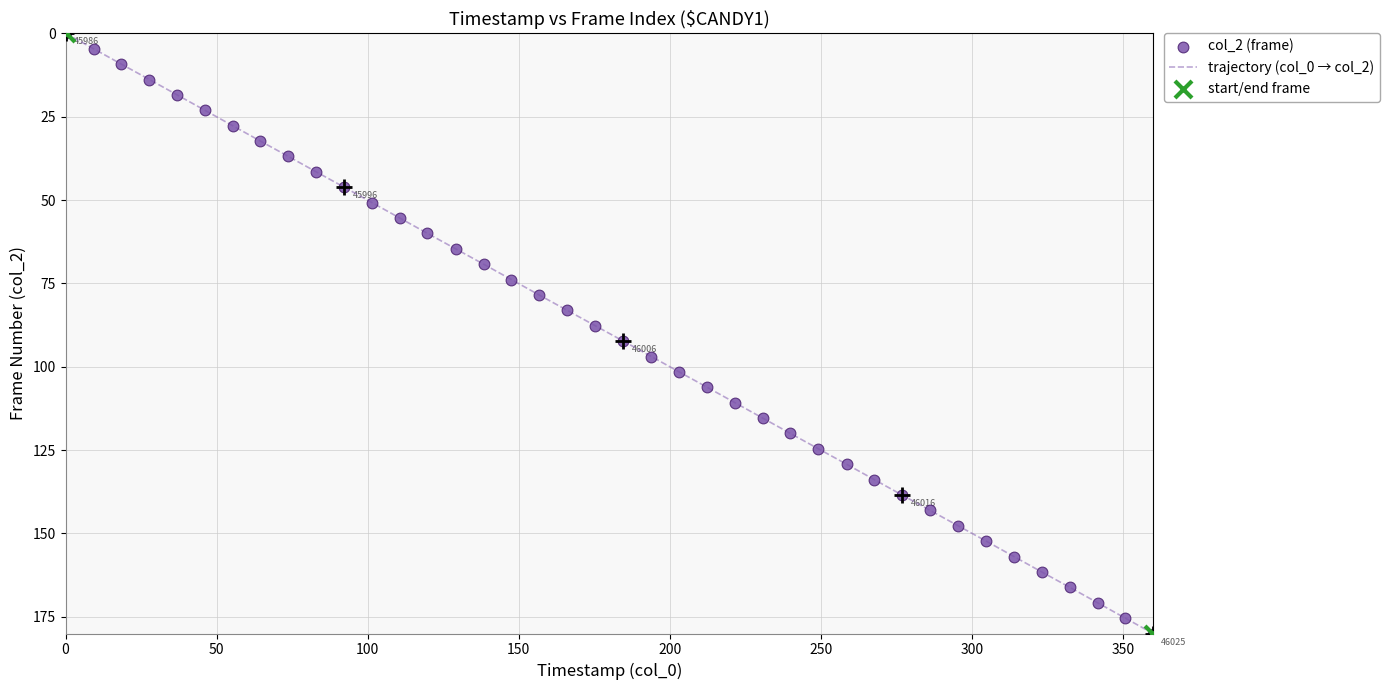

What is the greatest value displayed?

180.0